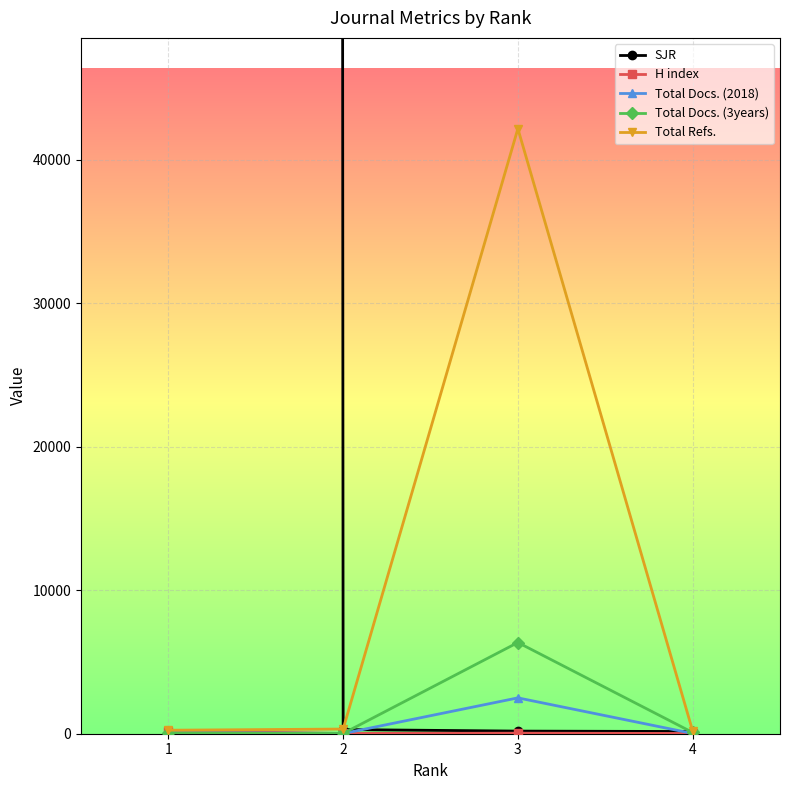

After their last crossing, which series has the higher values: SJR or Total Docs. (3years)?

SJR